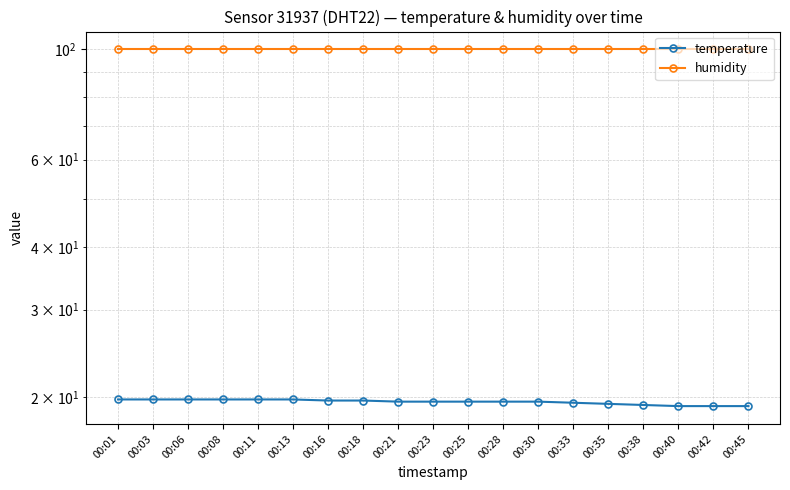

At which label is temperature closest to 19?

00:40